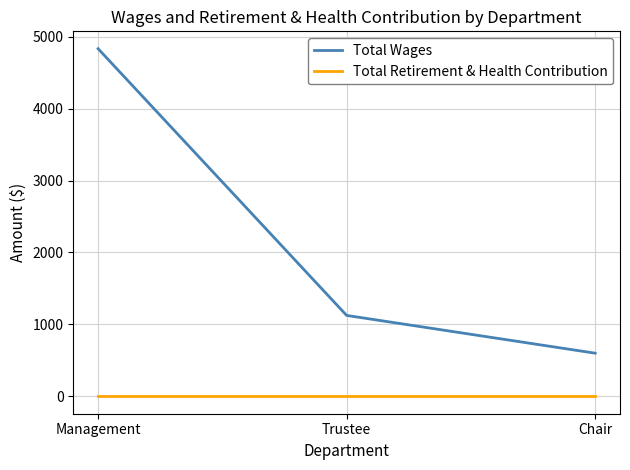

Count the number of categories in the chart.

3